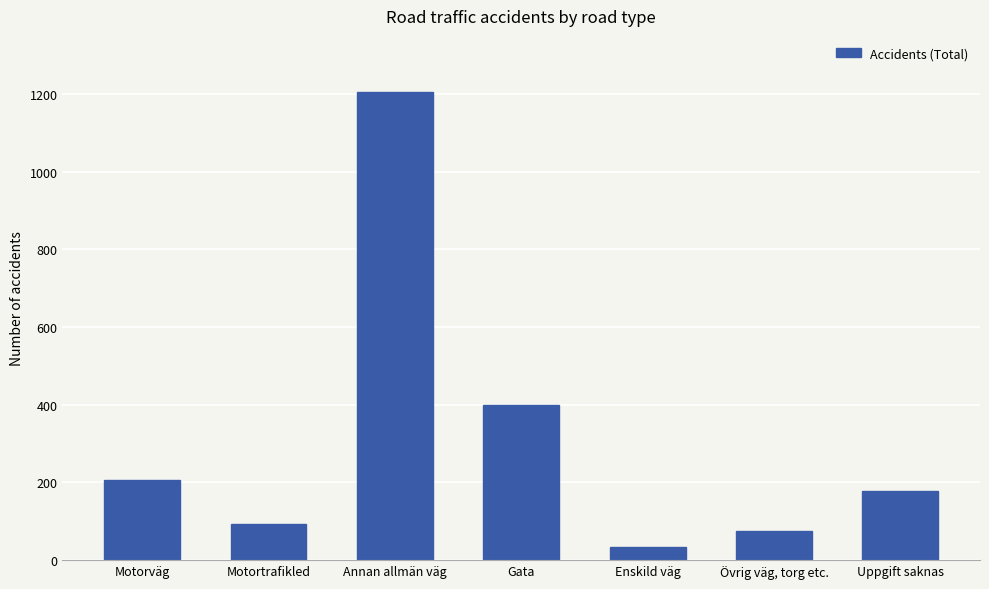

Where is the data nearest to the value 619?

Gata